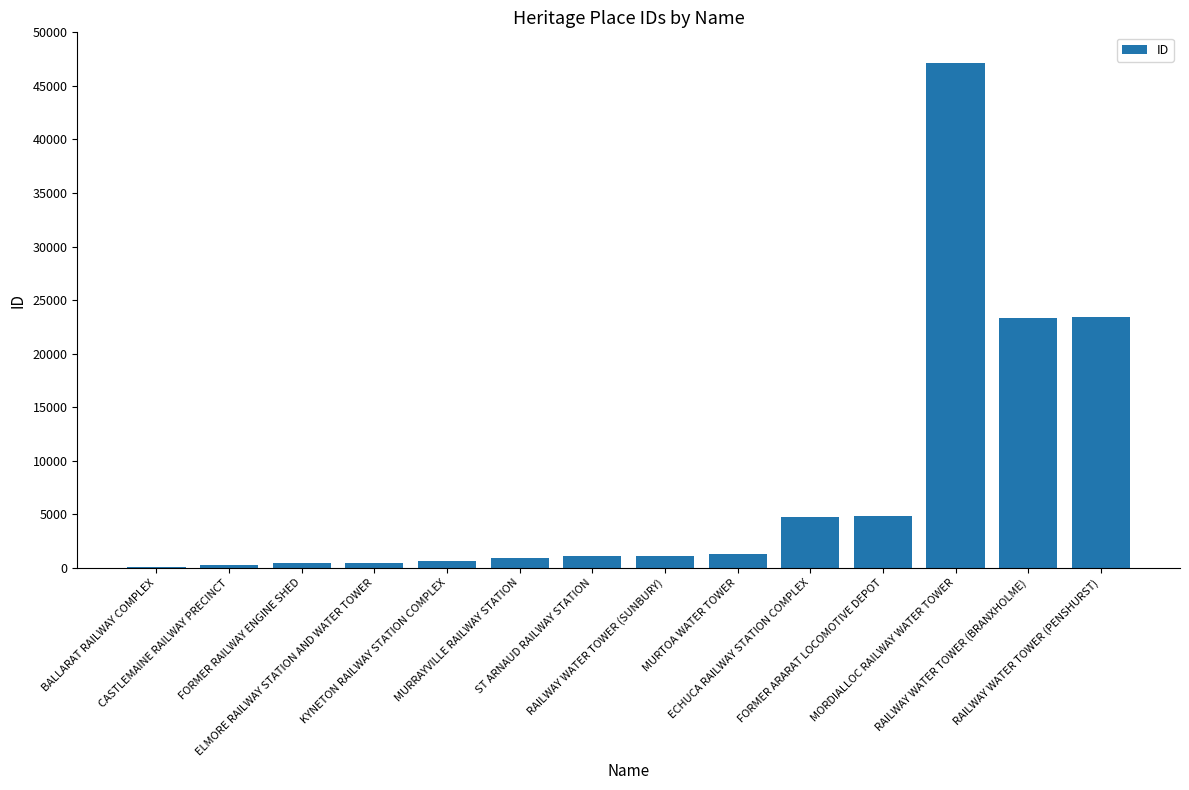

What is the maximum value shown in the chart?

47096